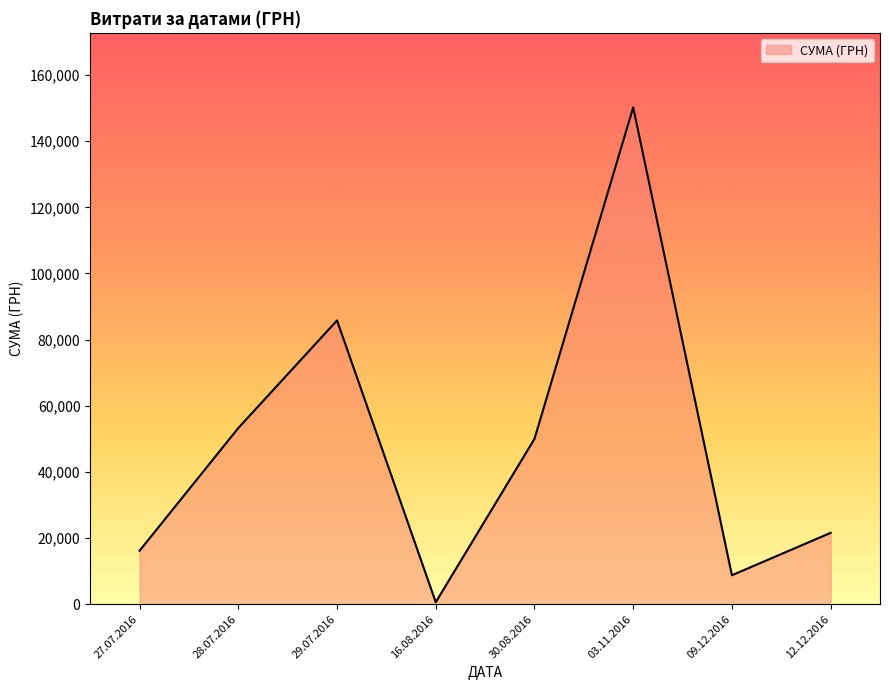

At which category does the chart reach its minimum across all series?

16.08.2016